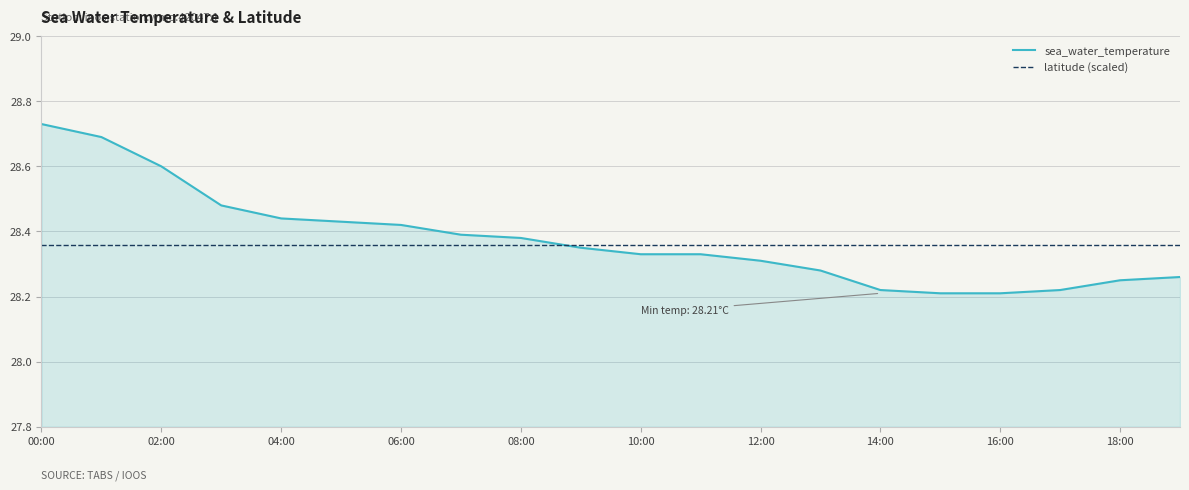

Which series has the widest spread of values?

sea_water_temperature